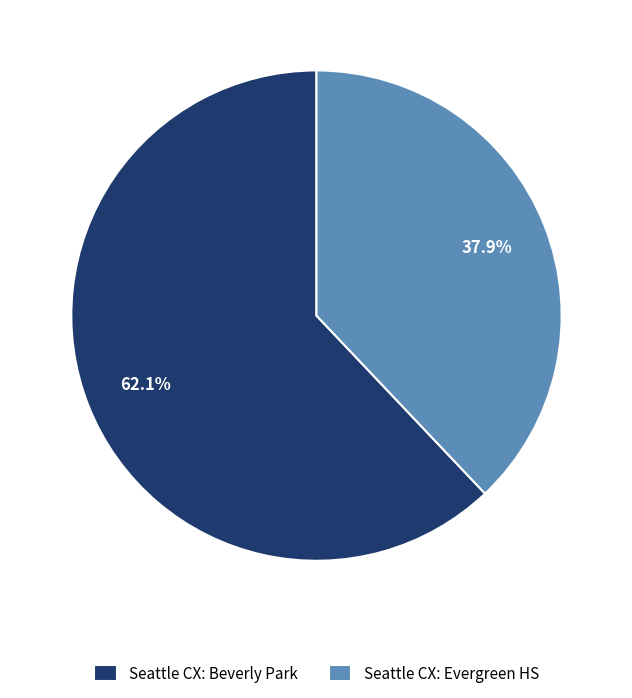

What is the smallest slice in the pie chart?

Seattle CX: Evergreen HS